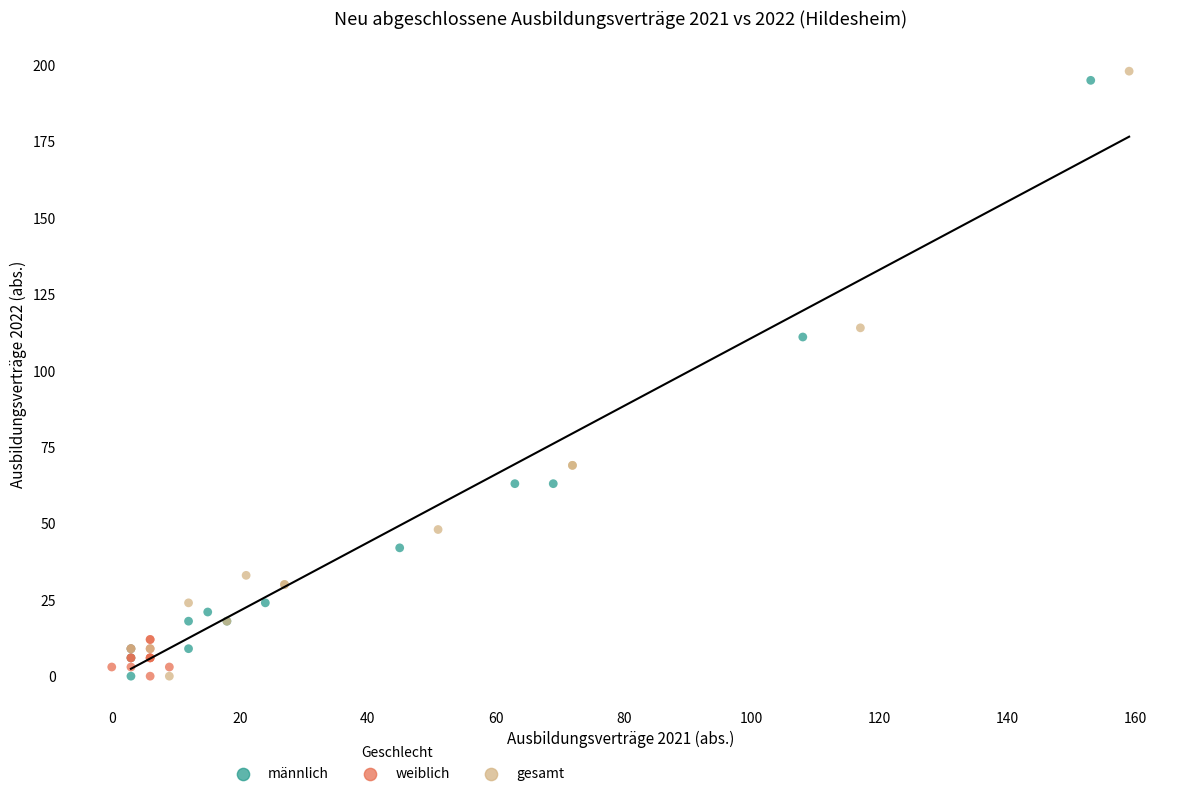

Which series has the widest spread of Y values?

gesamt